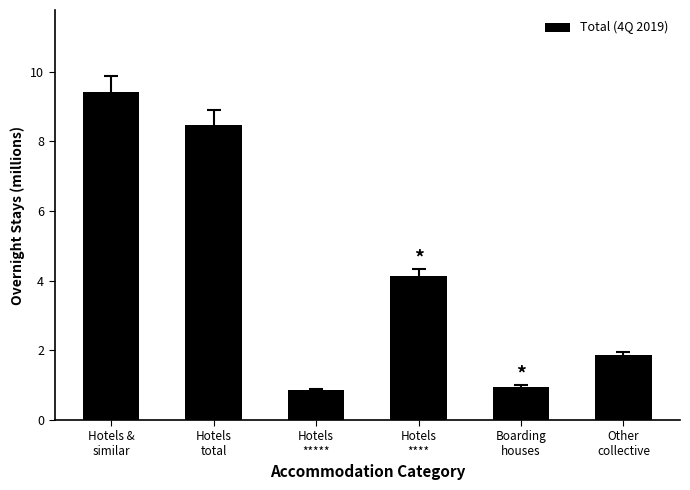

How many distinct data groups are displayed?

1